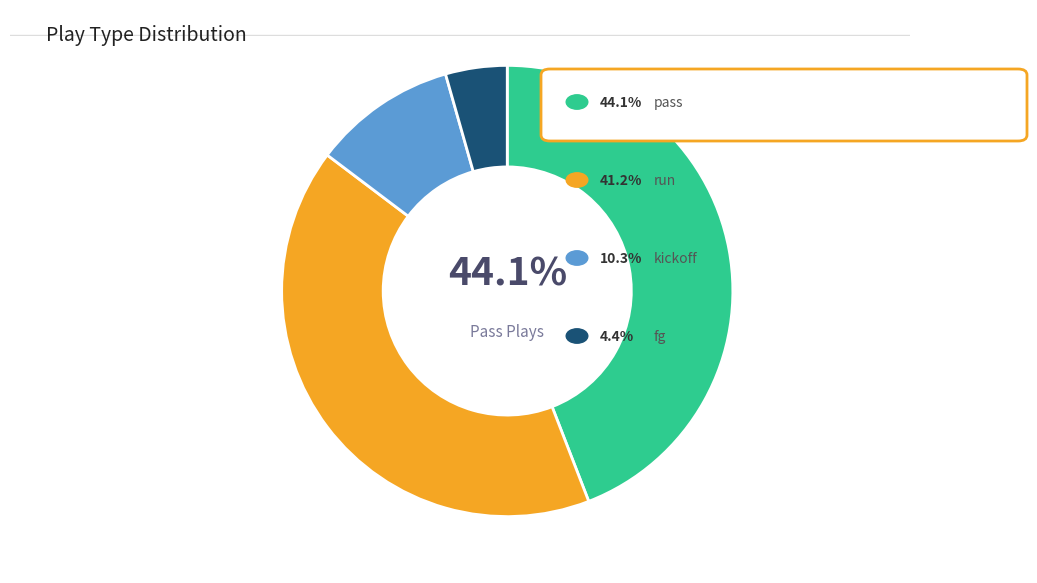

Is there a majority slice in this chart?

No